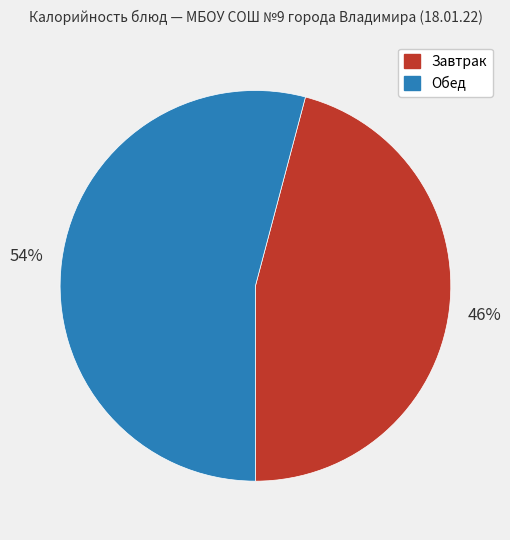

To the nearest percent, what is the average slice percentage?

50%